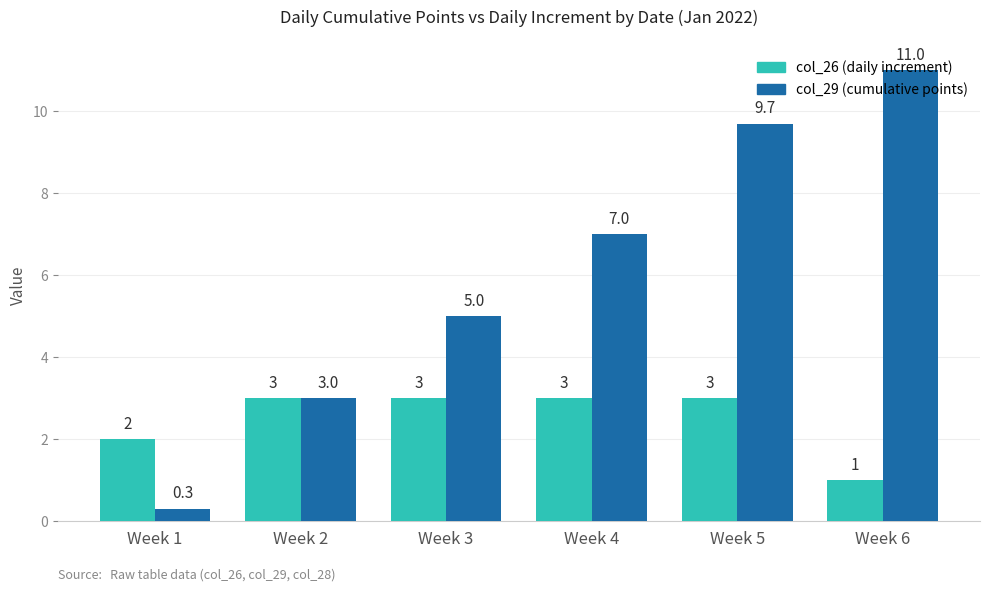

At which category is the sum across all series the highest?

Week 5